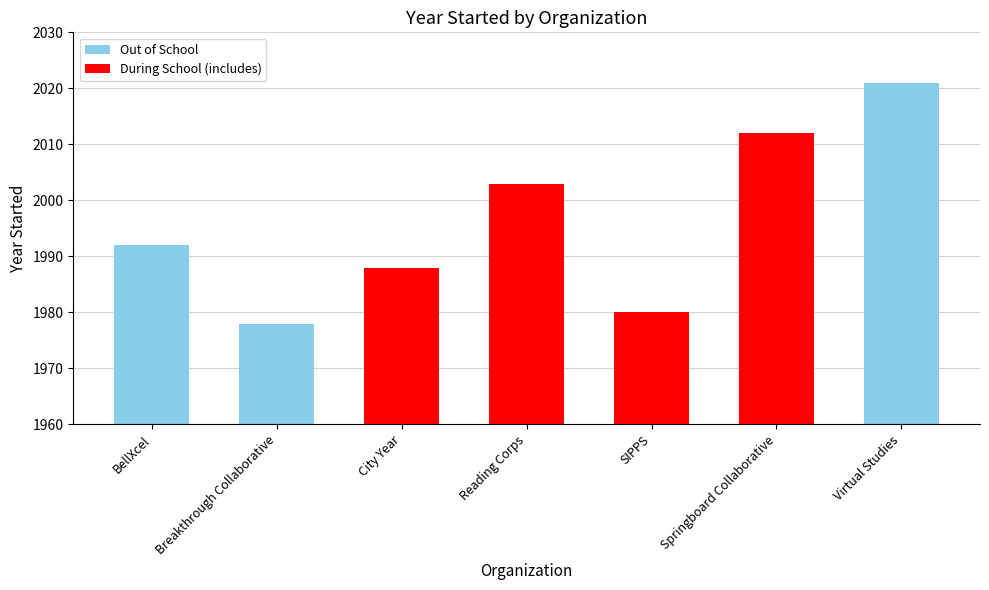

Where does the data first go above 1992?

Reading Corps